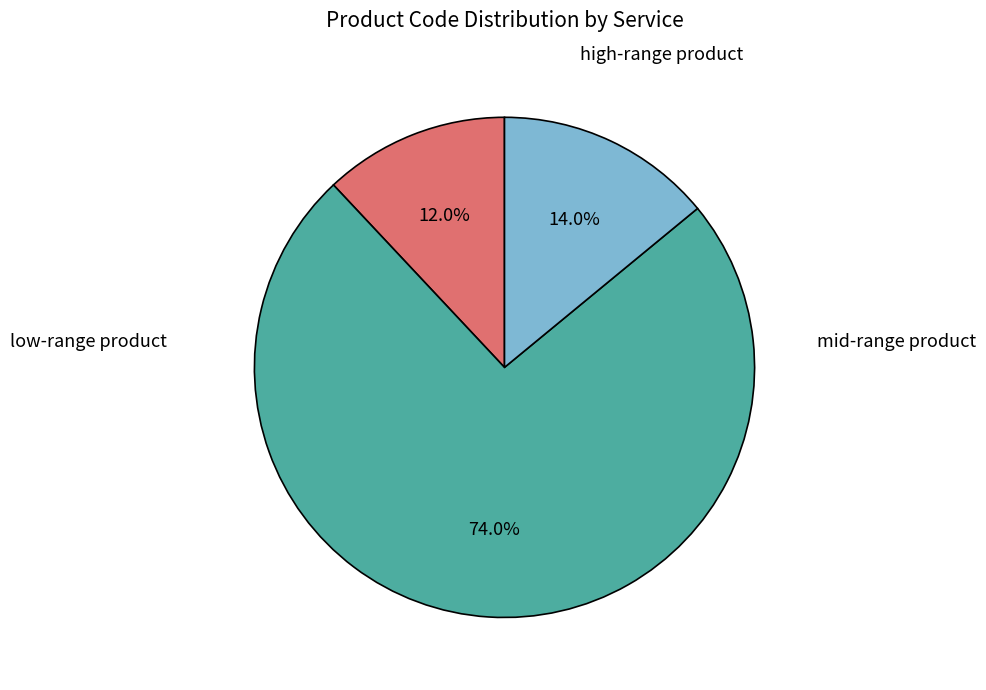

Is there any slice that represents more than half of the pie?

Yes